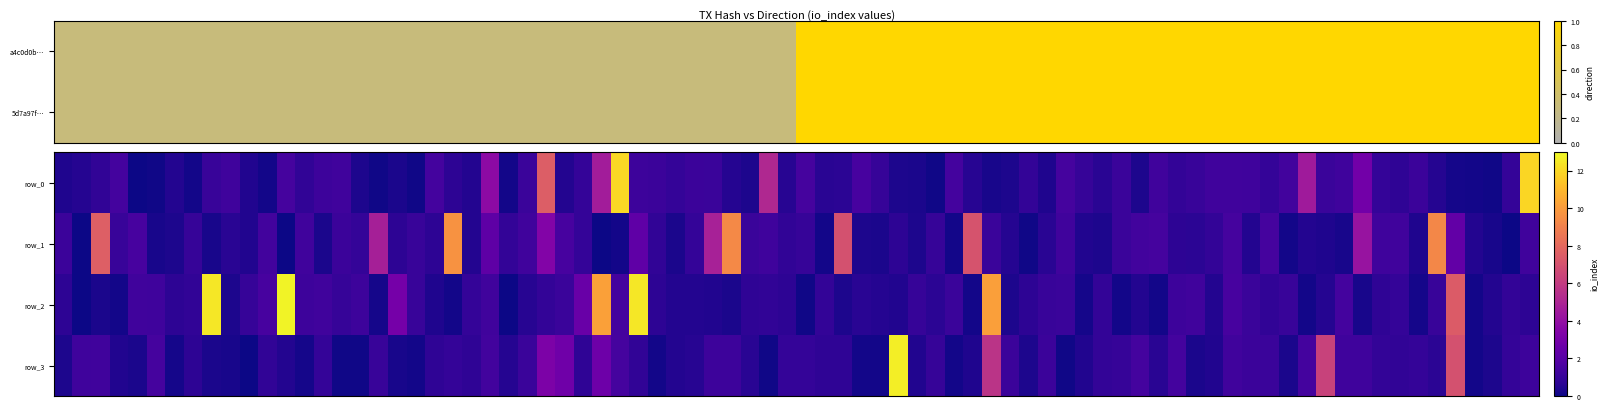

True or false: a4c0d0b28cacb541b0f5a05fbca5cf6039bd97a has a value of 1.0 at valid_mainchain.

True